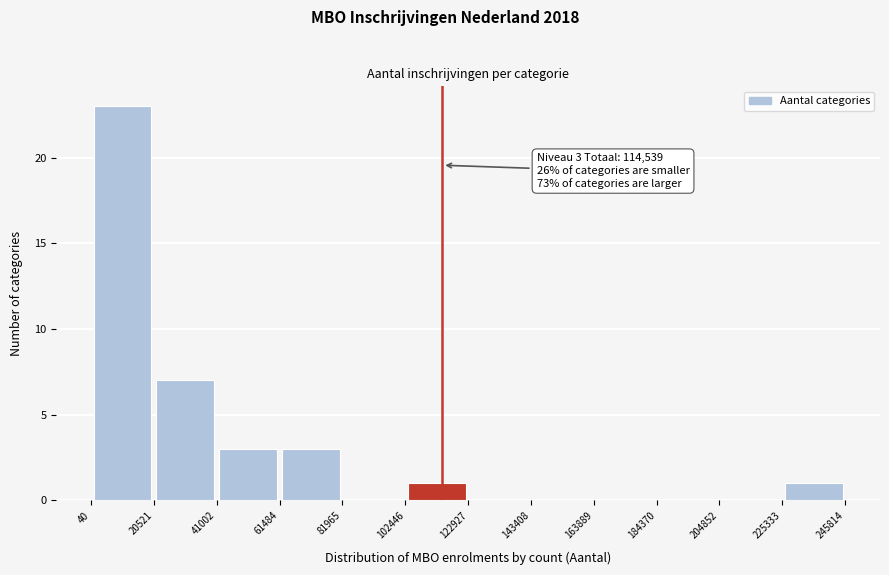

Over which range of the x-axis is the bar tallest?

40 to 20521